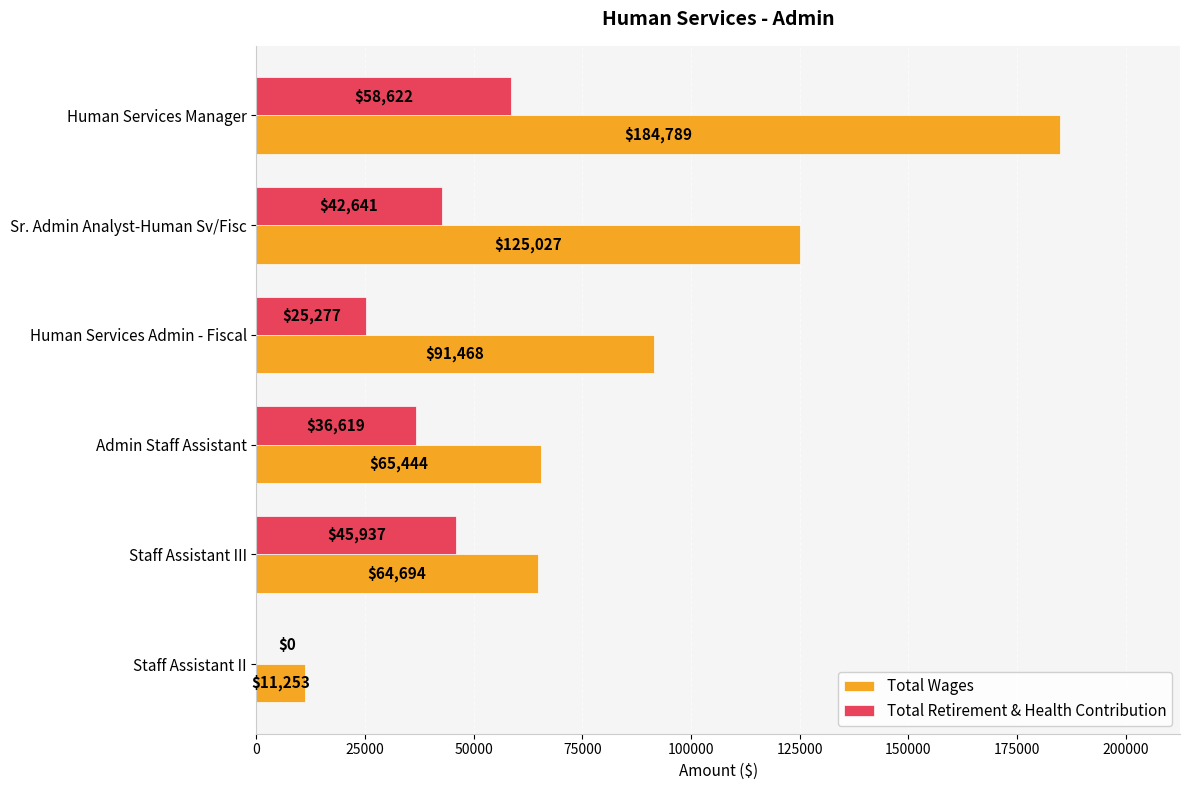

What is the sum of all Total Wages values?

542675